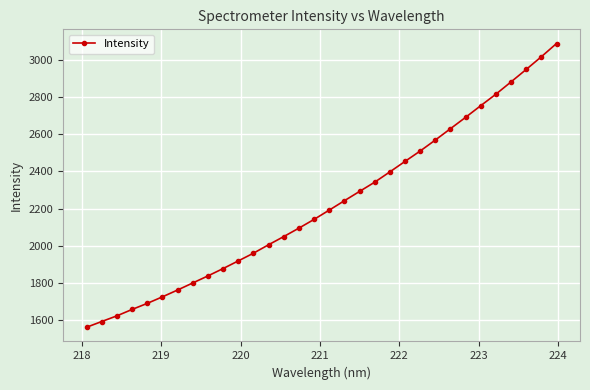

What is the value of the 3rd point from the left?

1623.5